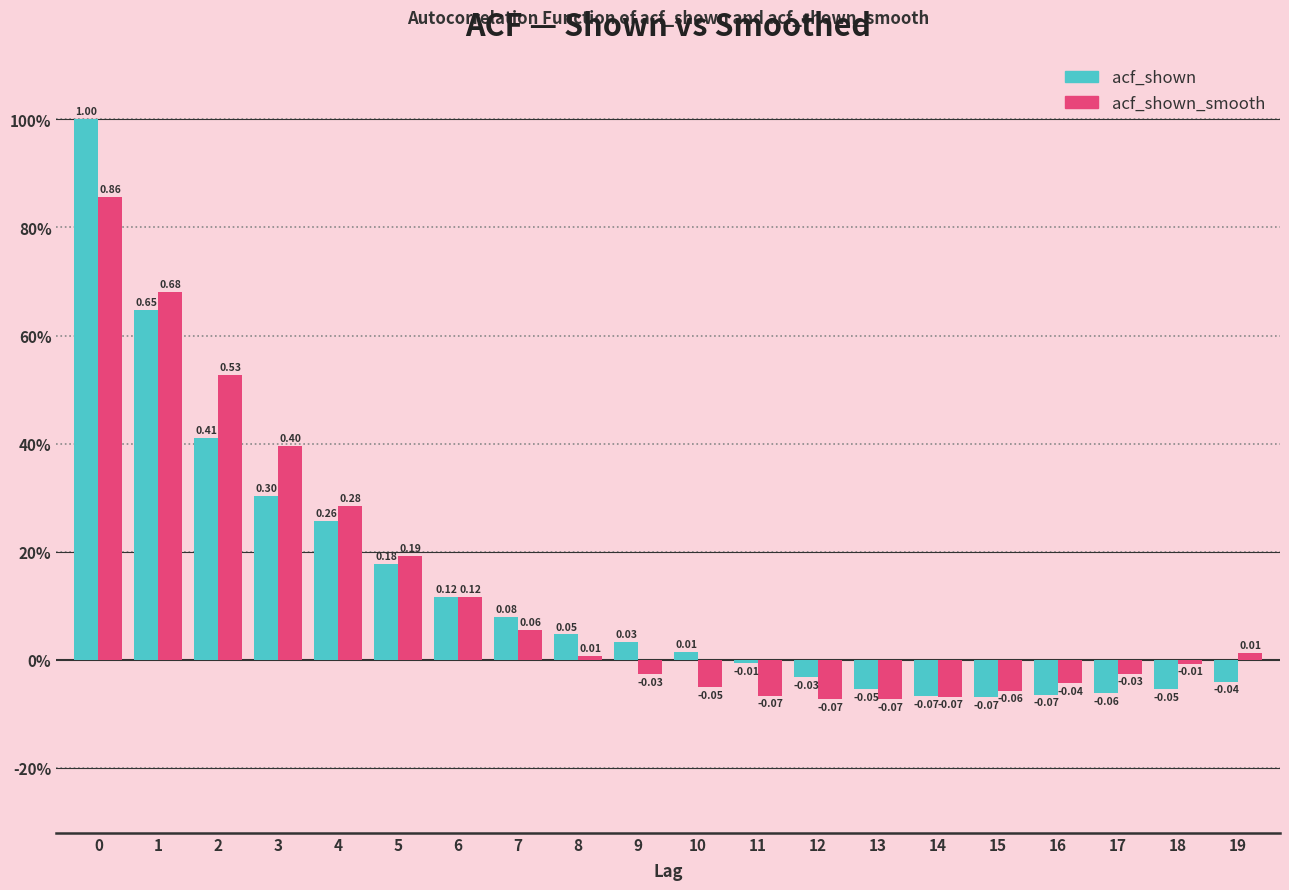

Does the chart contain stacked bars?

No